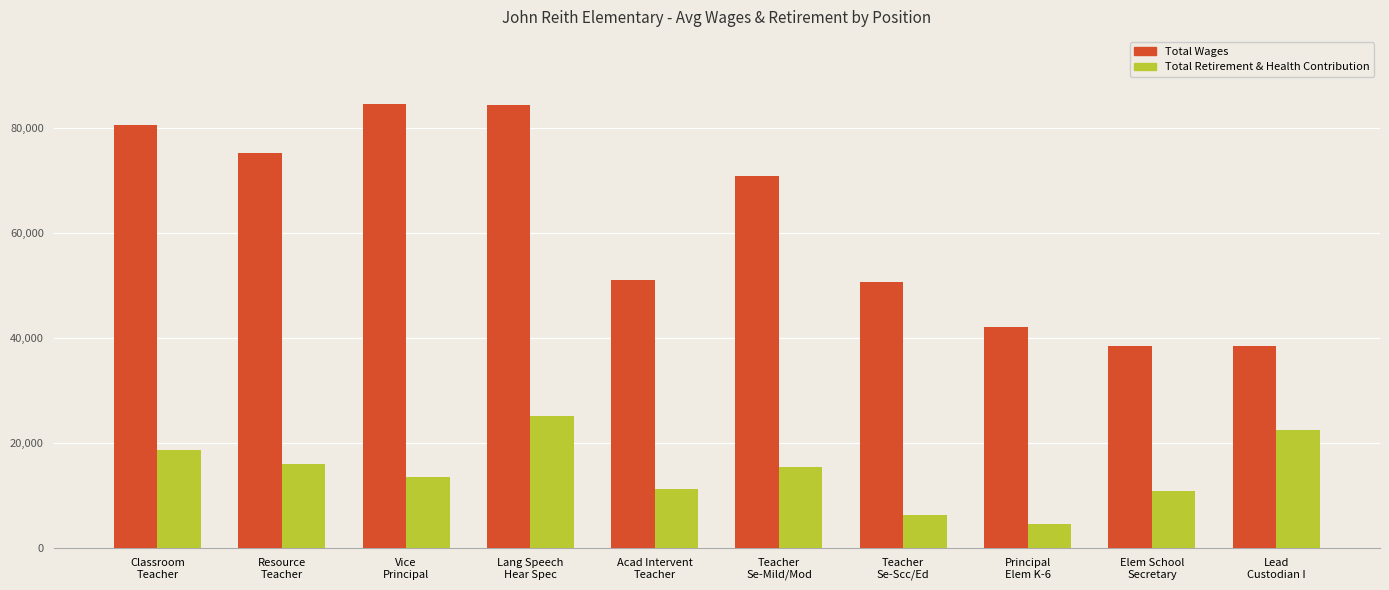

What is the smallest value displayed?

4560.0